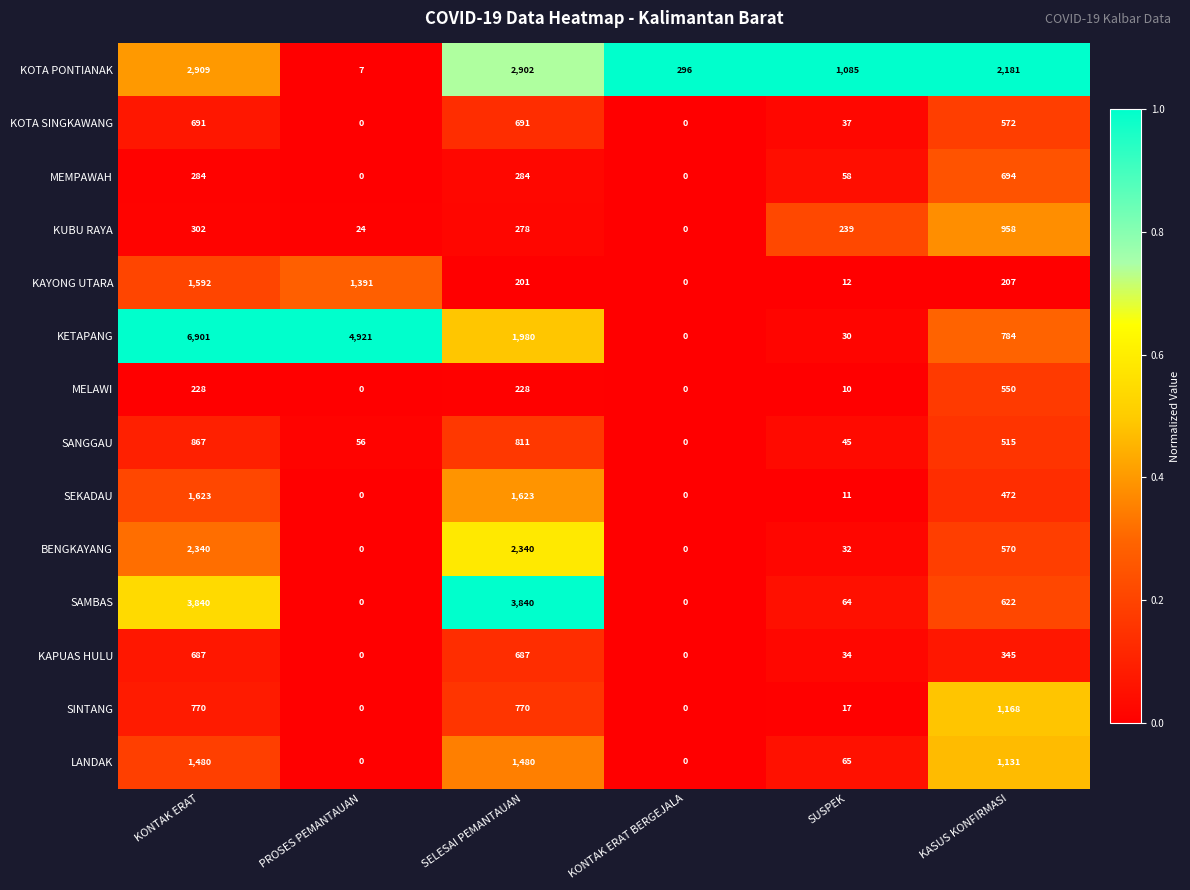

Which series has the largest total across all categories?

KETAPANG